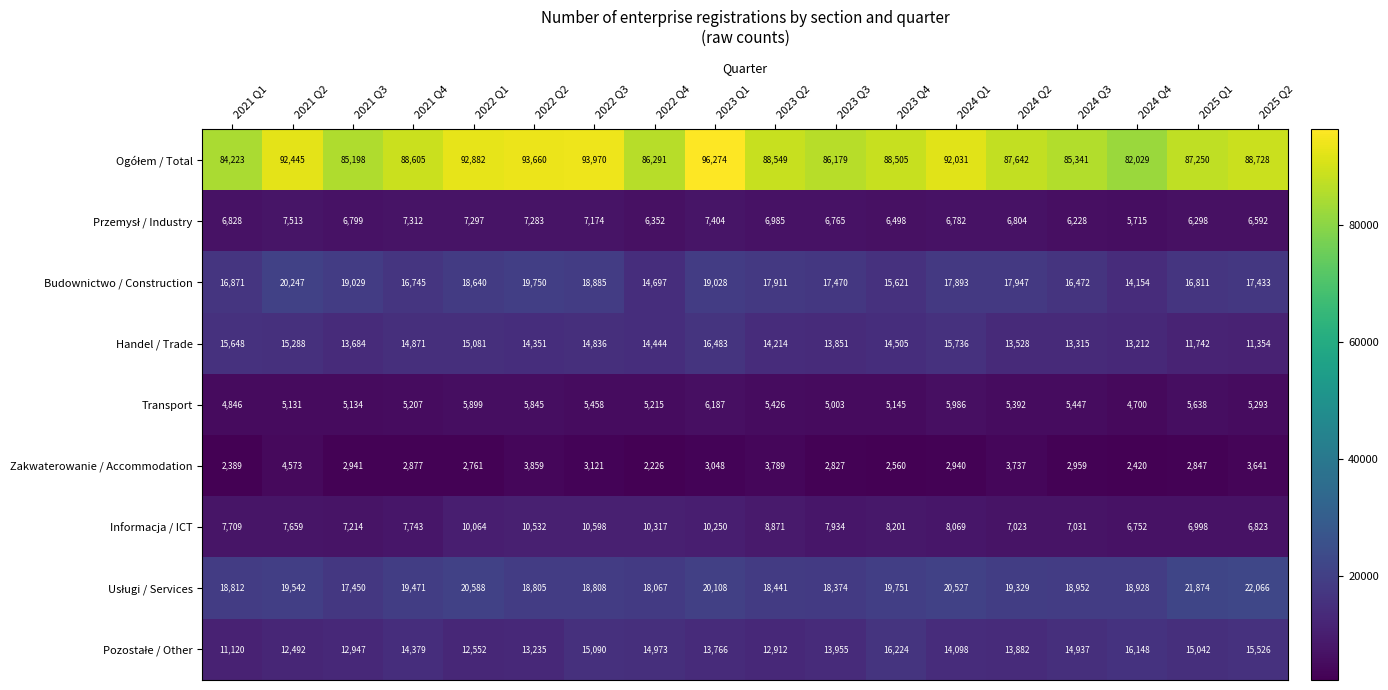

What is the difference between the Transport values at 2021 Q3 and 2022 Q4?

81